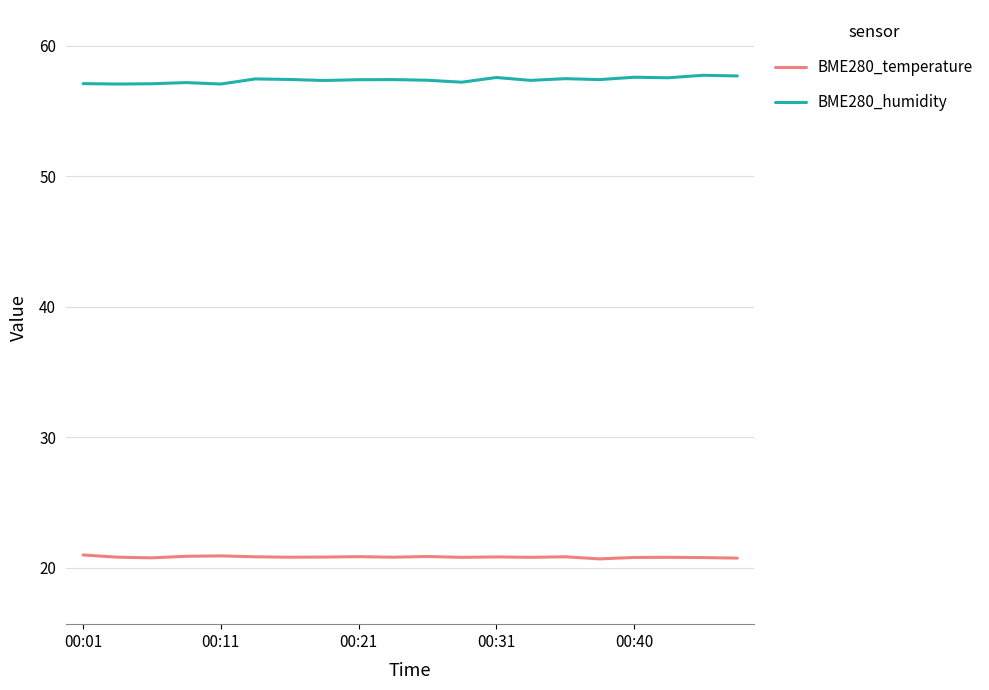

True or false: BME280_temperature and BME280_humidity intersect in this chart.

False